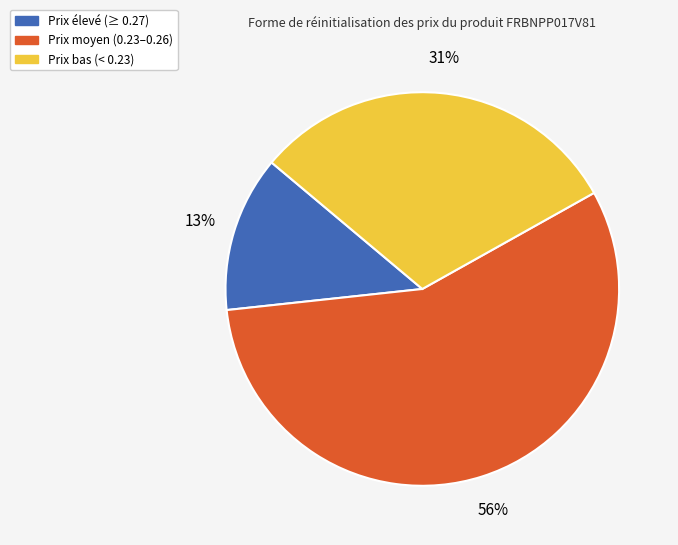

How many segments does this pie chart have?

3